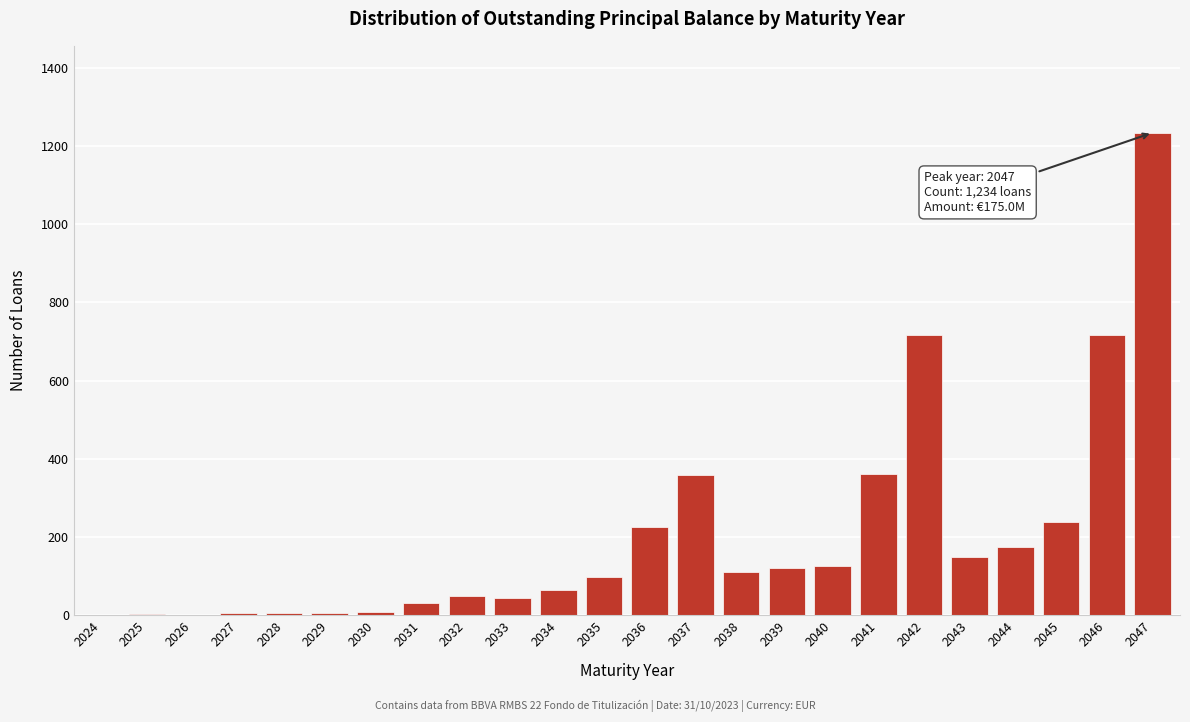

The value at 2042 is 427. True or false?

False